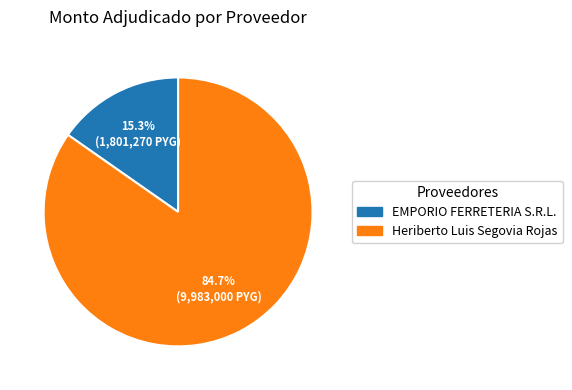

How many segments does this pie chart have?

2